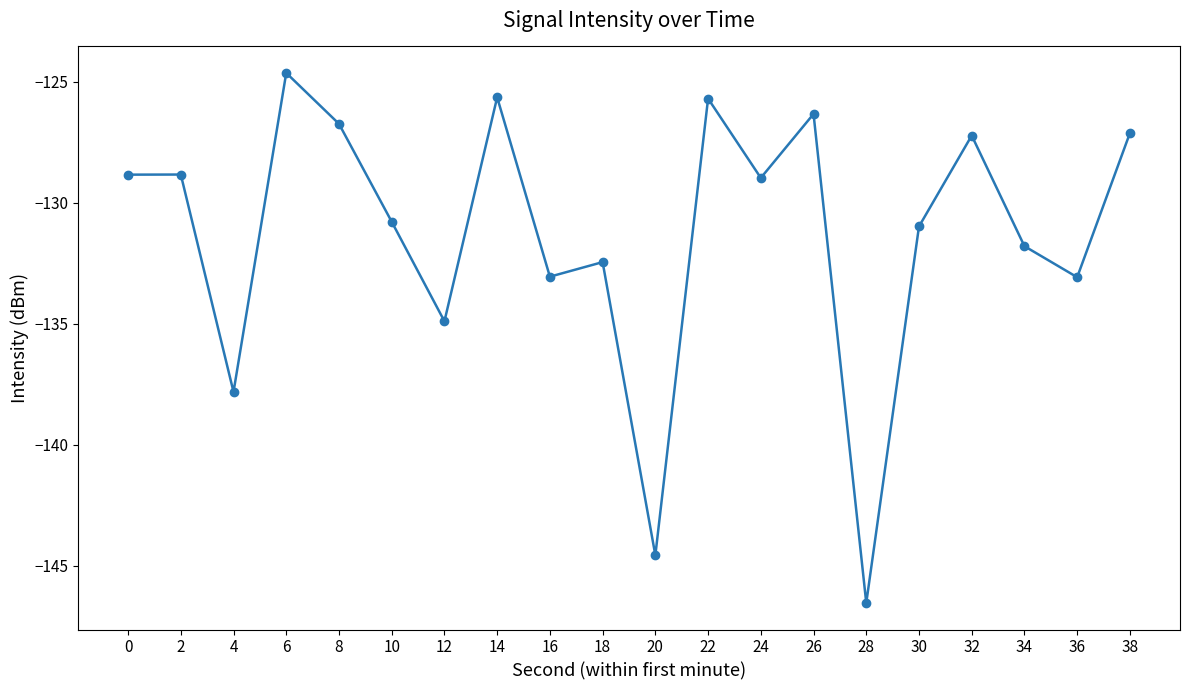

The value at 4 is -137.8. True or false?

True